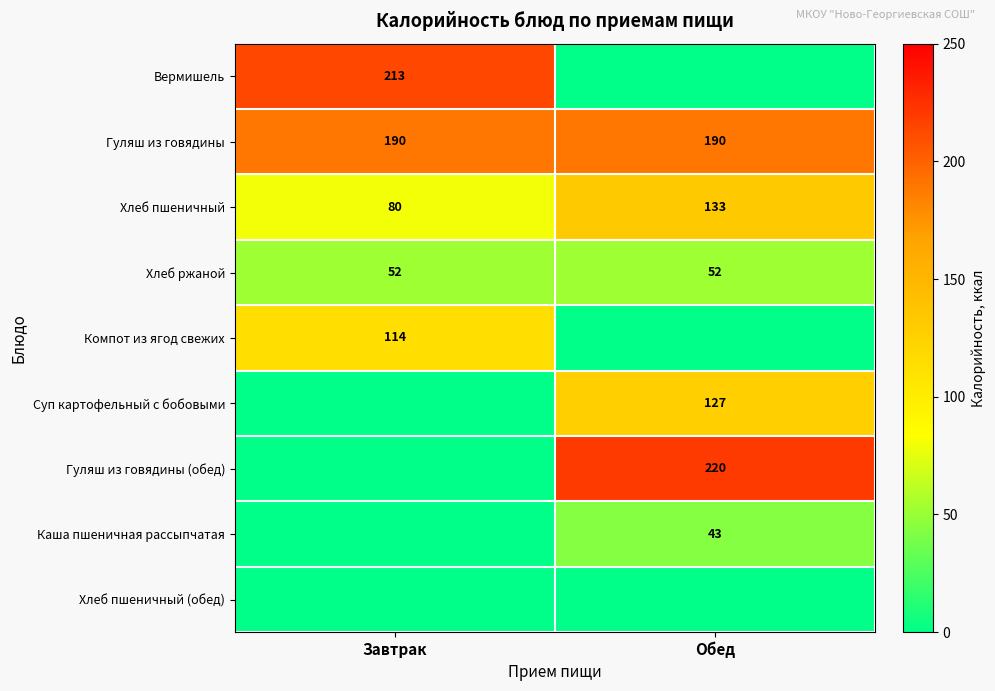

What is the minimum value for Хлеб пшеничный?

80